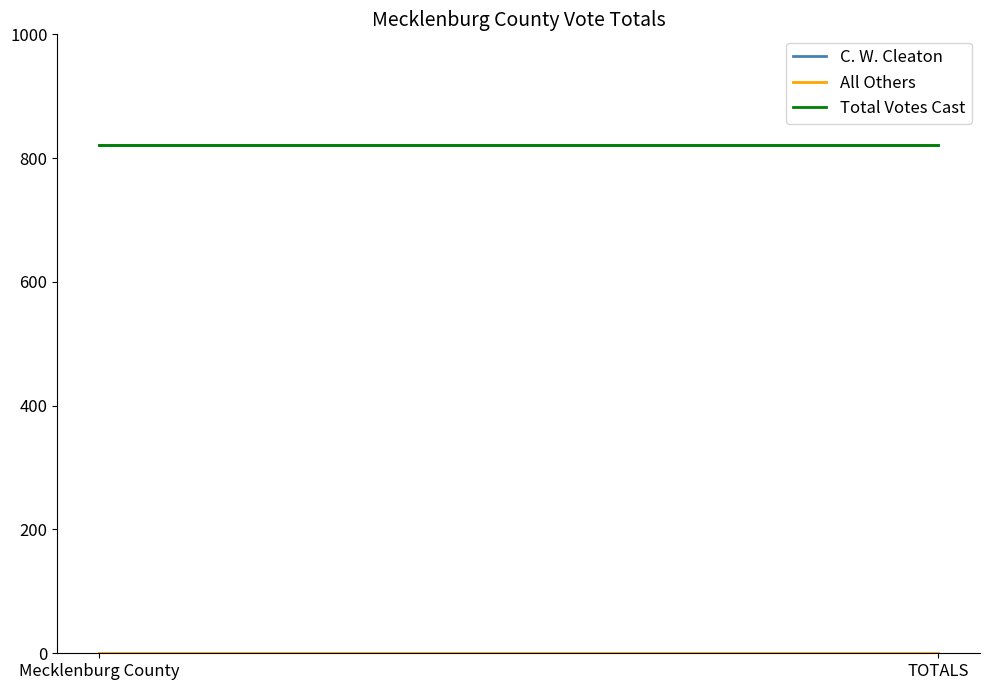

Where is C. W. Cleaton nearest to the value 822?

Mecklenburg County